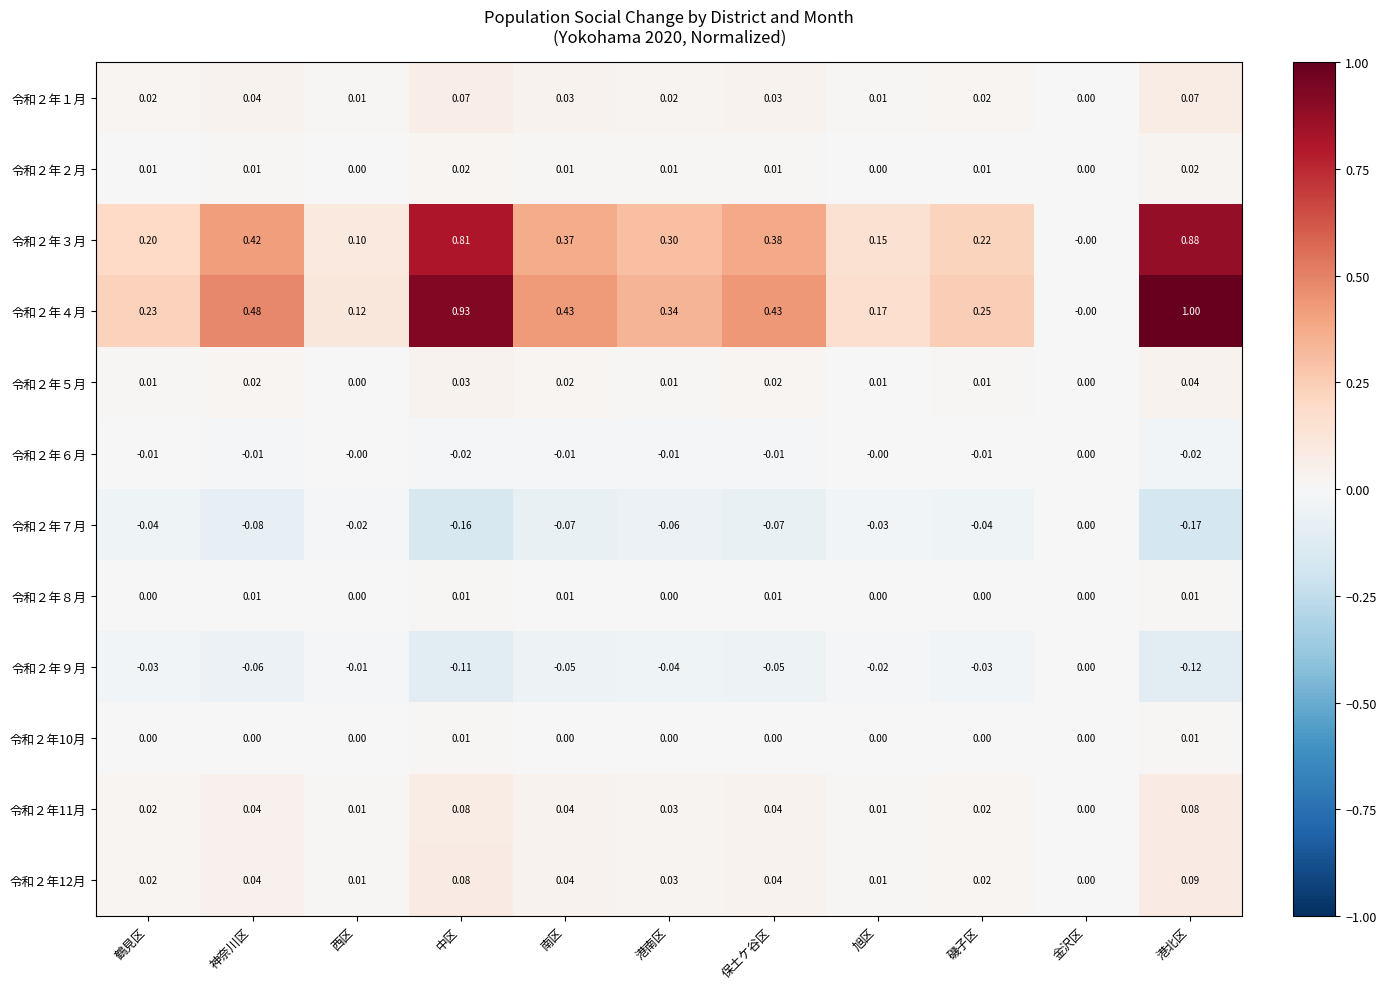

Between 鶴見区 and 旭区, which series saw the biggest shift?

令和２年４月